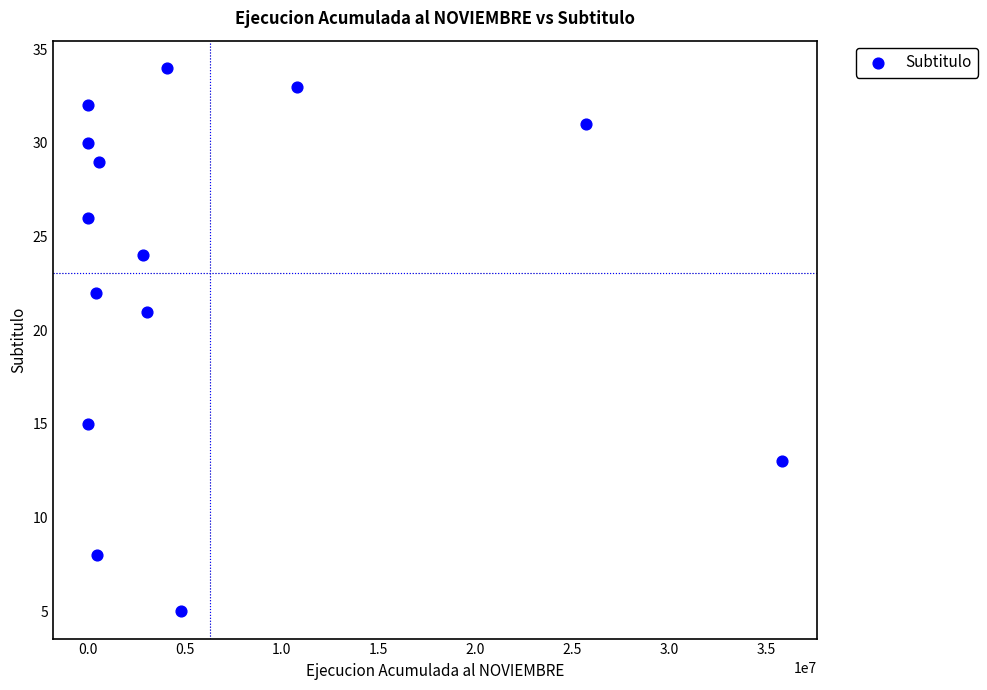

What is the range of X values (max minus min)?

35850145